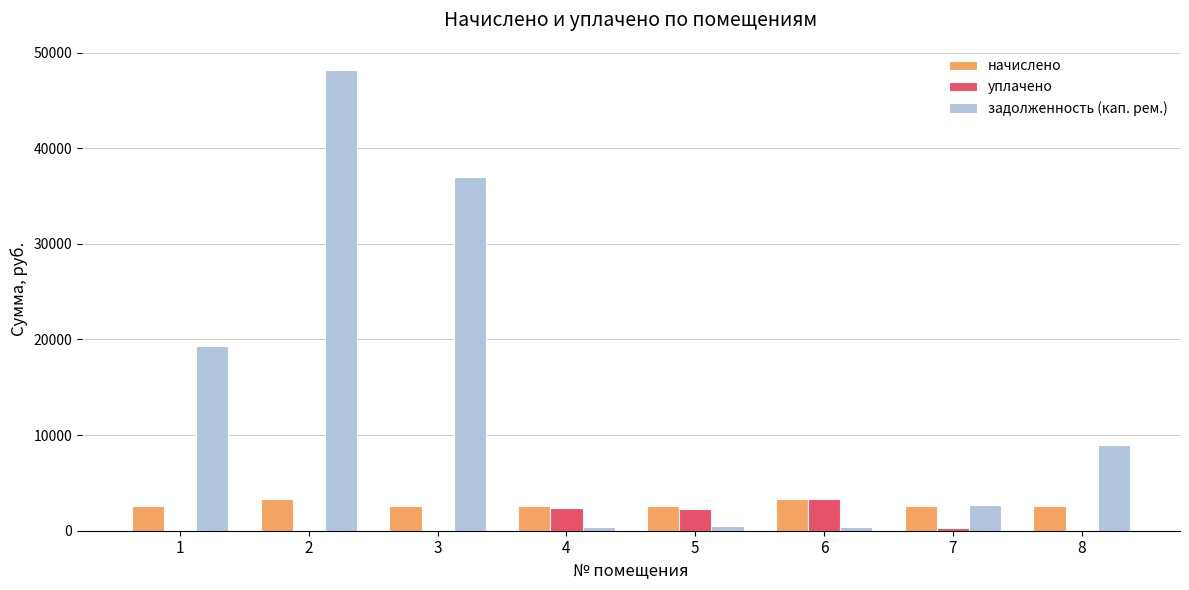

What is the highest value of the начислено series?

3320.7